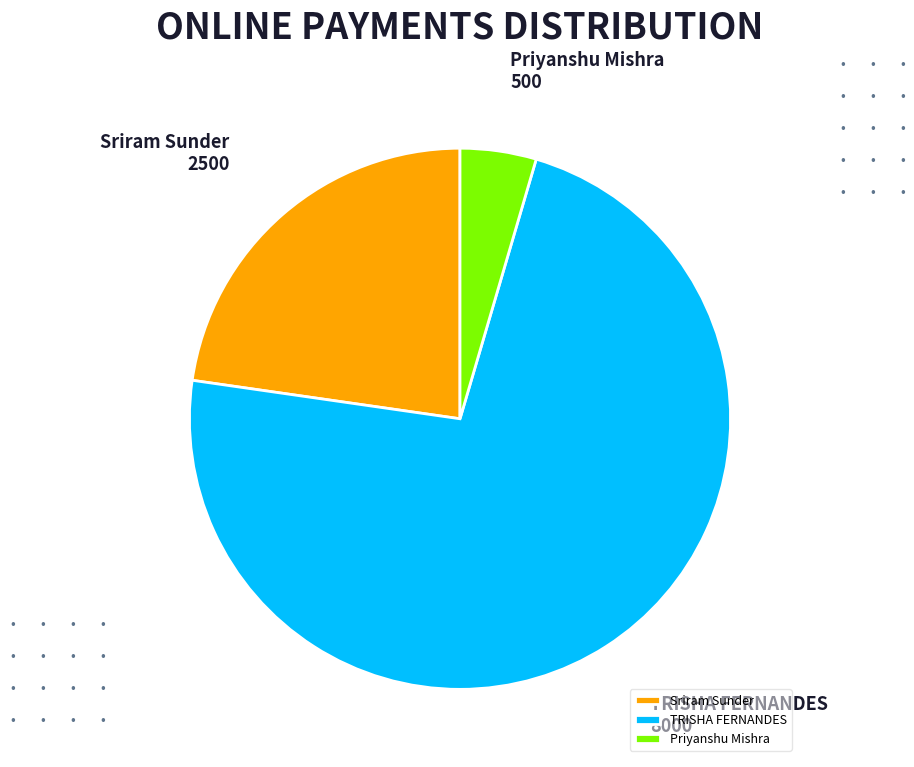

Does Sriram Sunder represent more than half of the total?

No